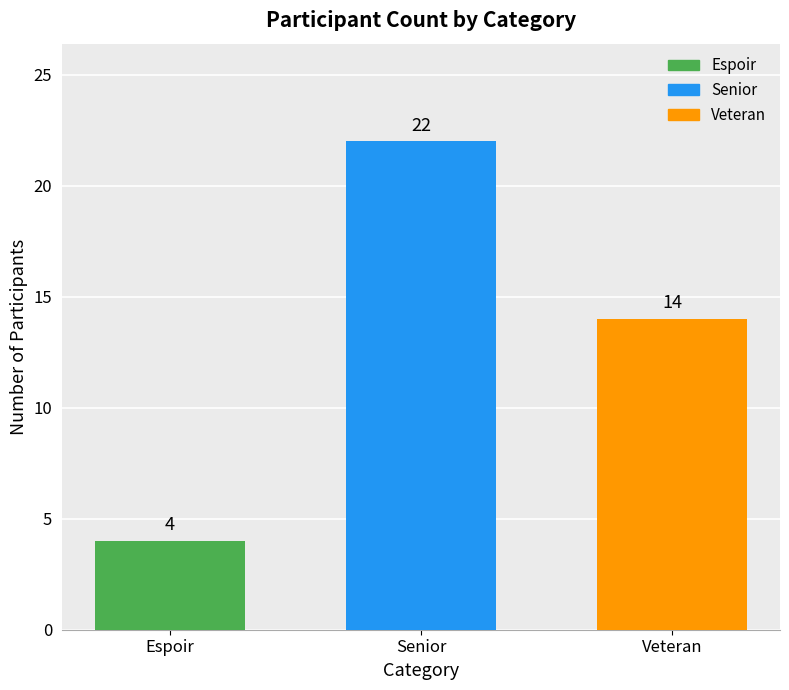

Does the chart contain stacked bars?

No